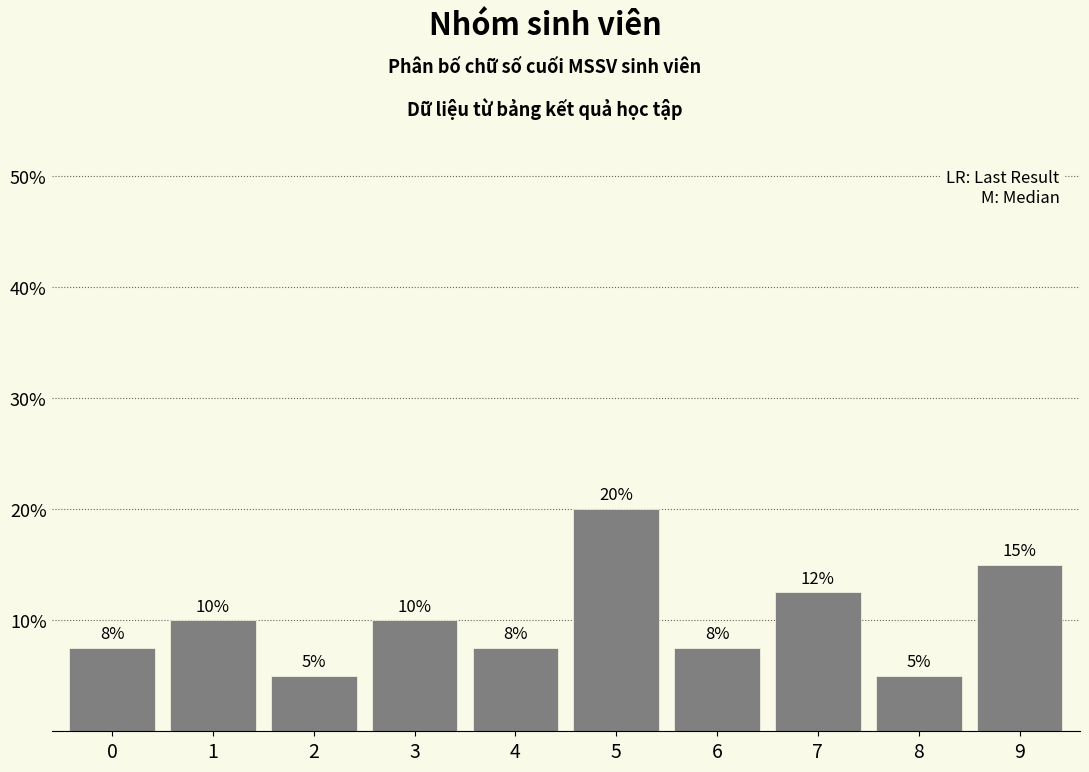

What is the value of the 2nd bar from the left?

10.0